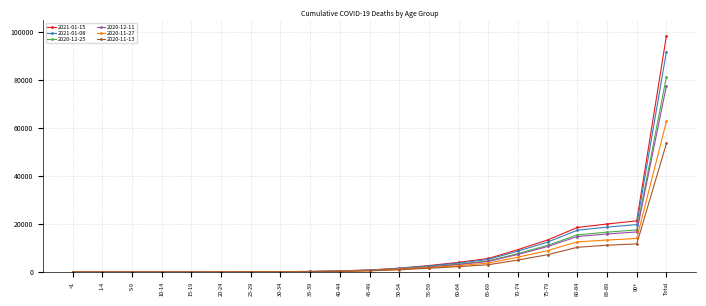

Which label corresponds to the largest value in the chart?

Total